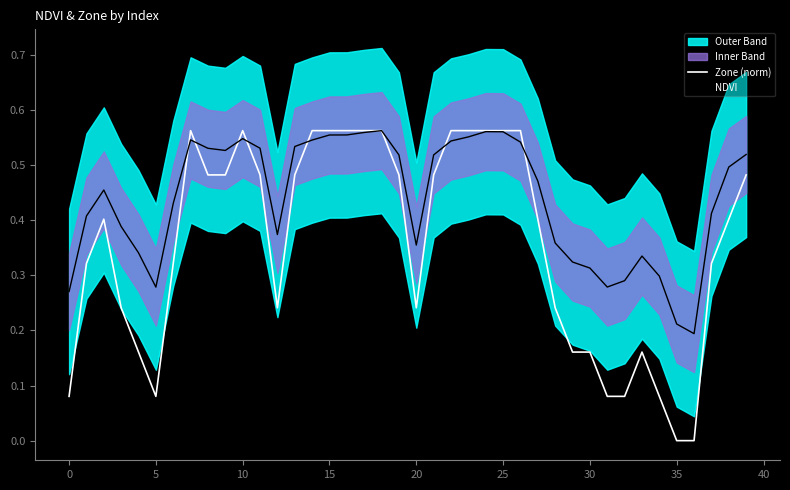

What is the minimum value for NDVI?

0.2